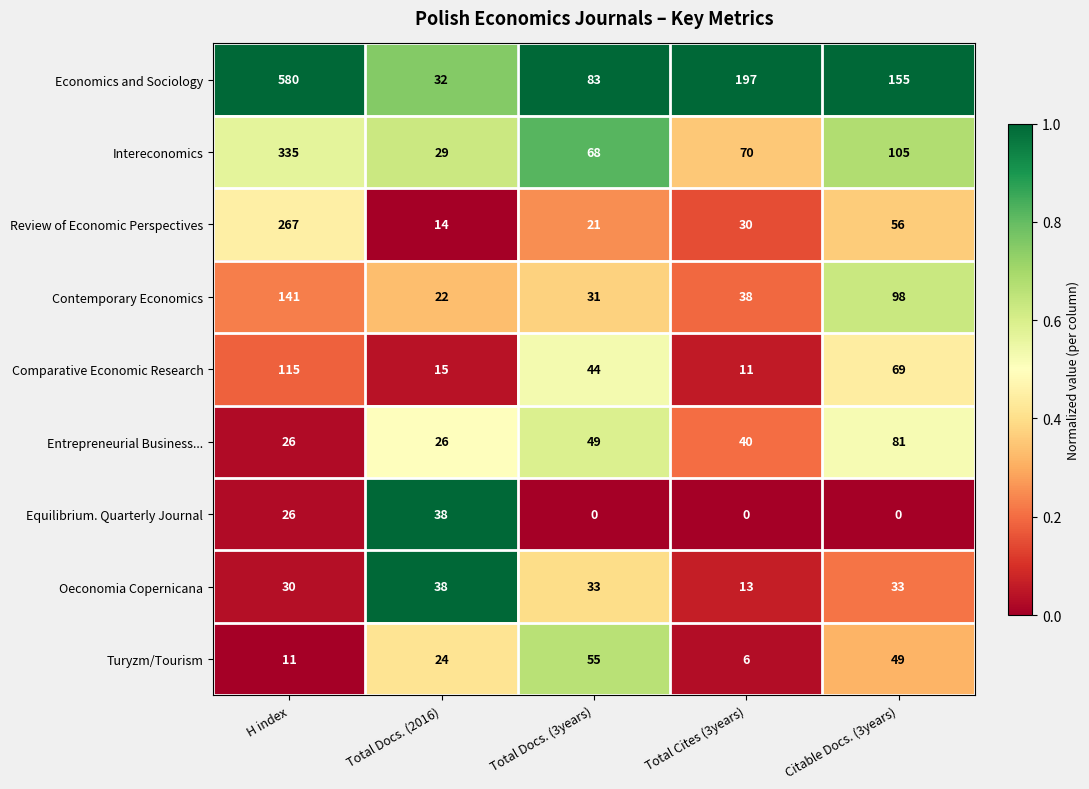

What is the average value of the Review of Economic Perspectives series?

78